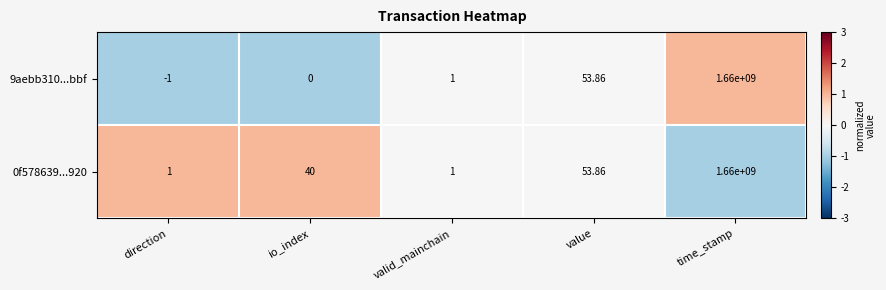

Is the value of 0f578639...920 at value greater than the value of 9aebb310...bbf at time_stamp?

No